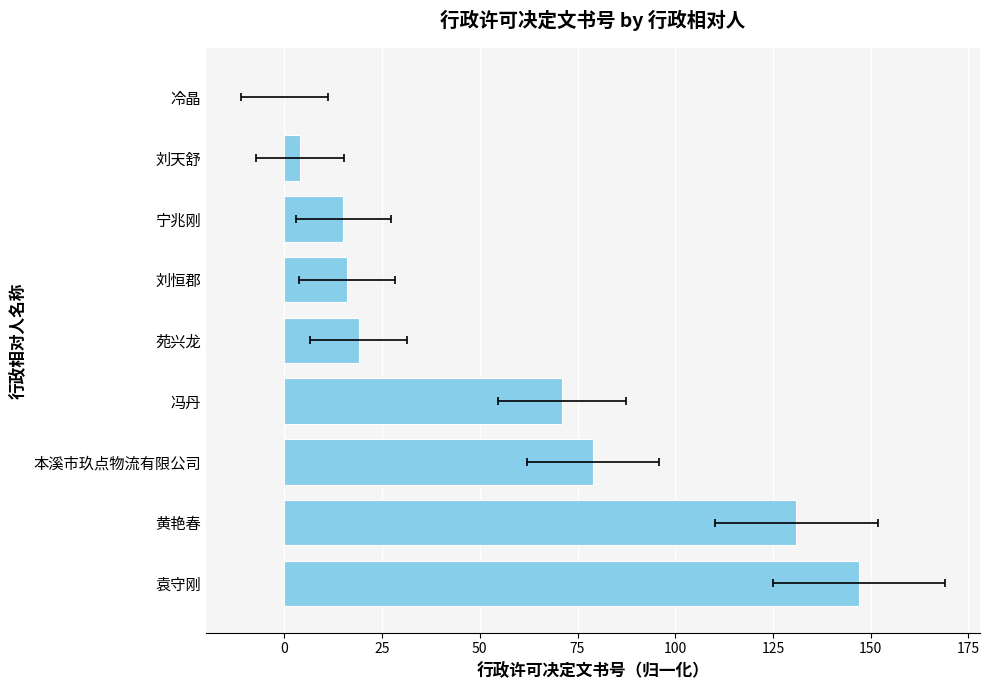

How many distinct data groups are displayed?

1